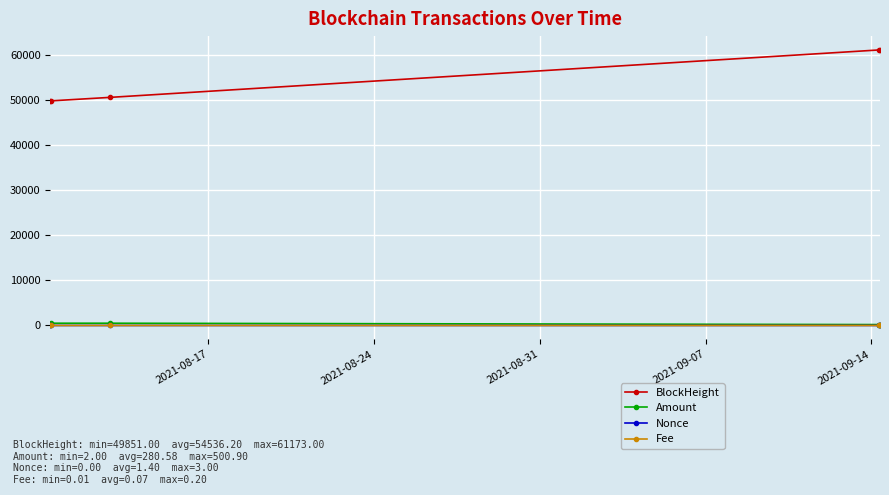

What is the greatest value displayed?

61173.0